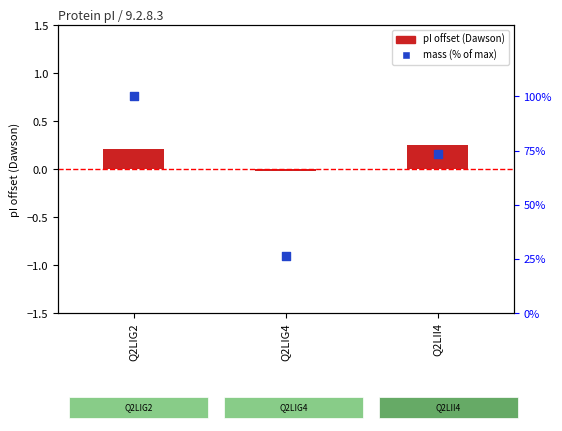

At how many categories does at least one series exceed 95?

1